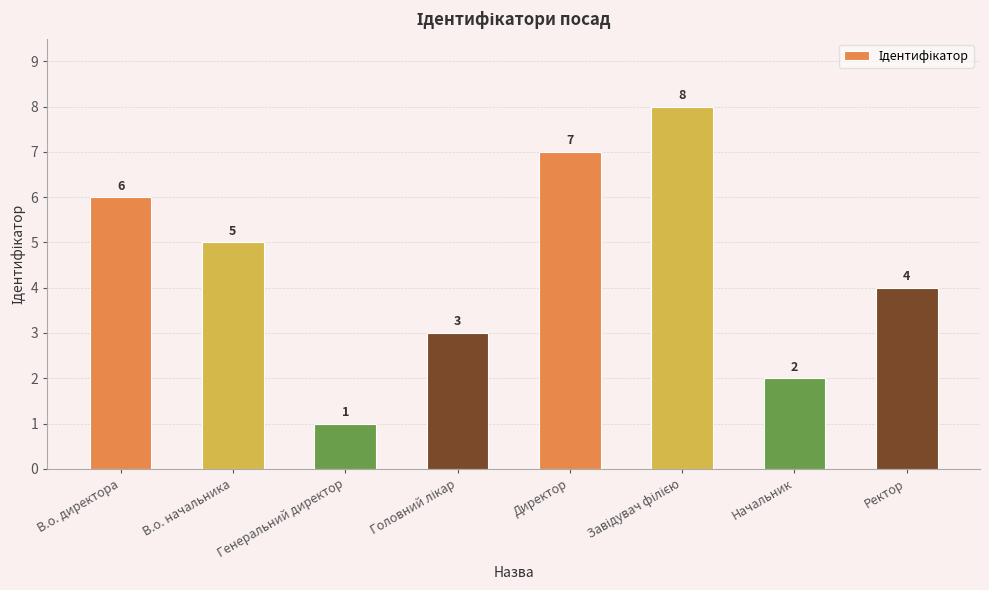

What is the value of the 6th bar from the left?

8